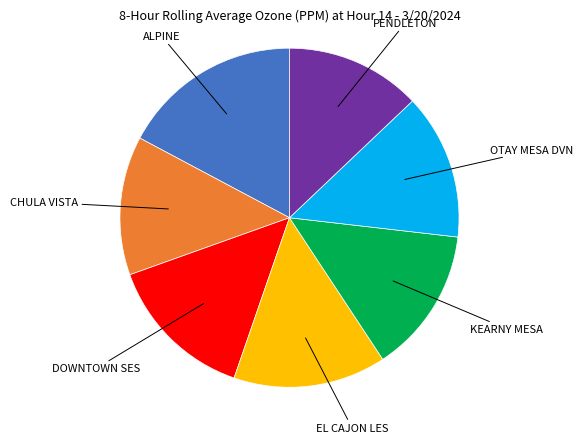

Does any single category account for the majority?

No